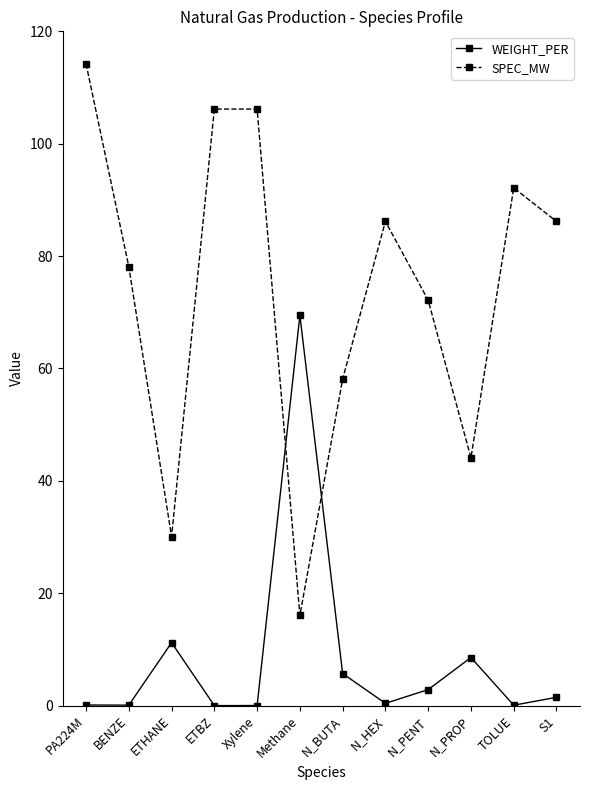

At which category is the sum across all series the highest?

PA224M